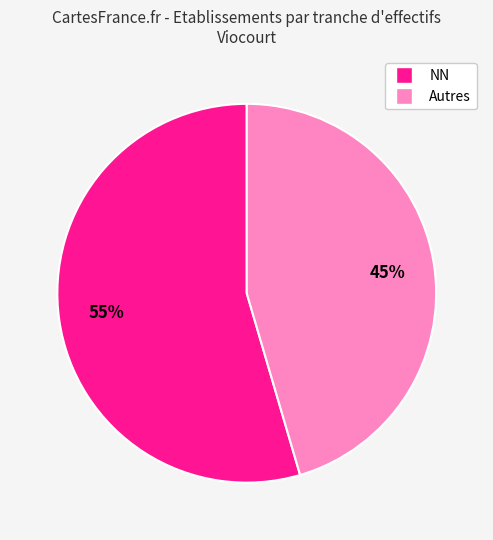

To the nearest percent, what is the average slice percentage?

50%